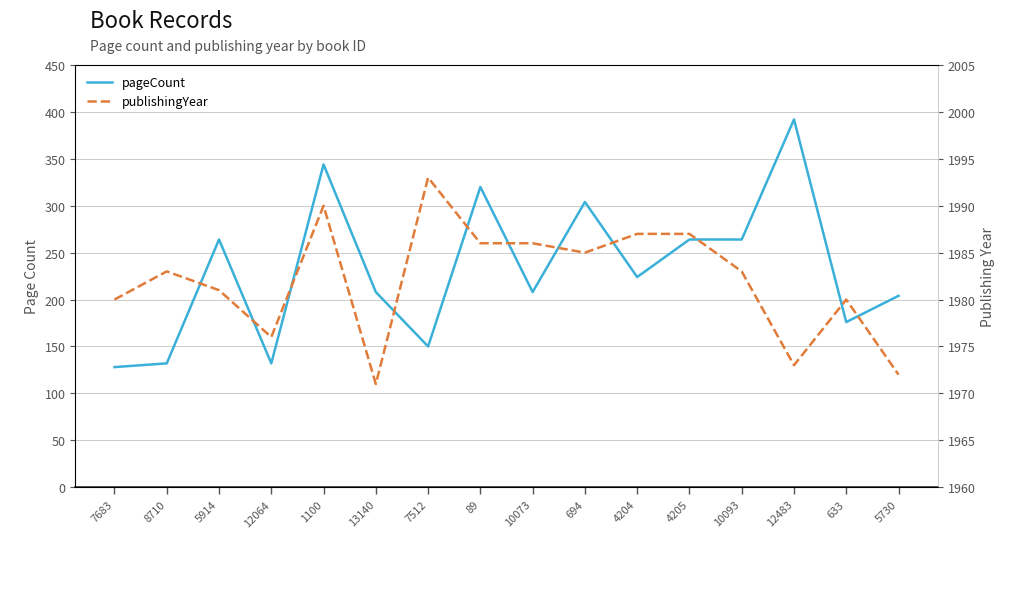

At how many categories does at least one series exceed 1920?

16